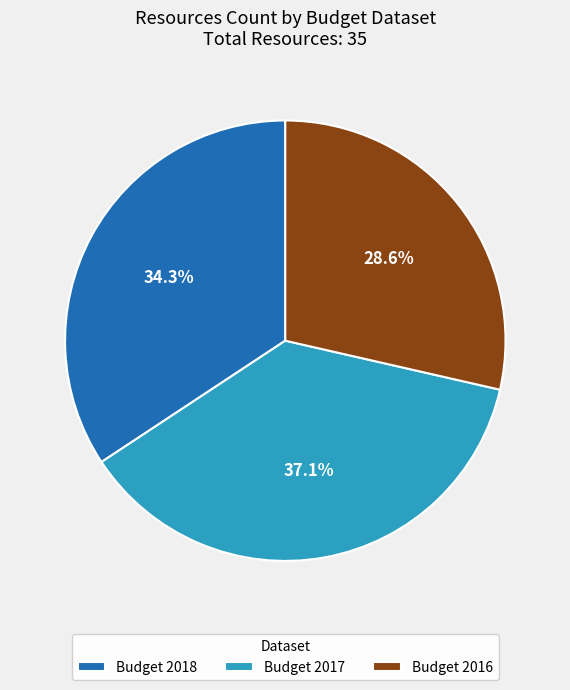

How much of the chart is everything except Budget 2017?

62.9%